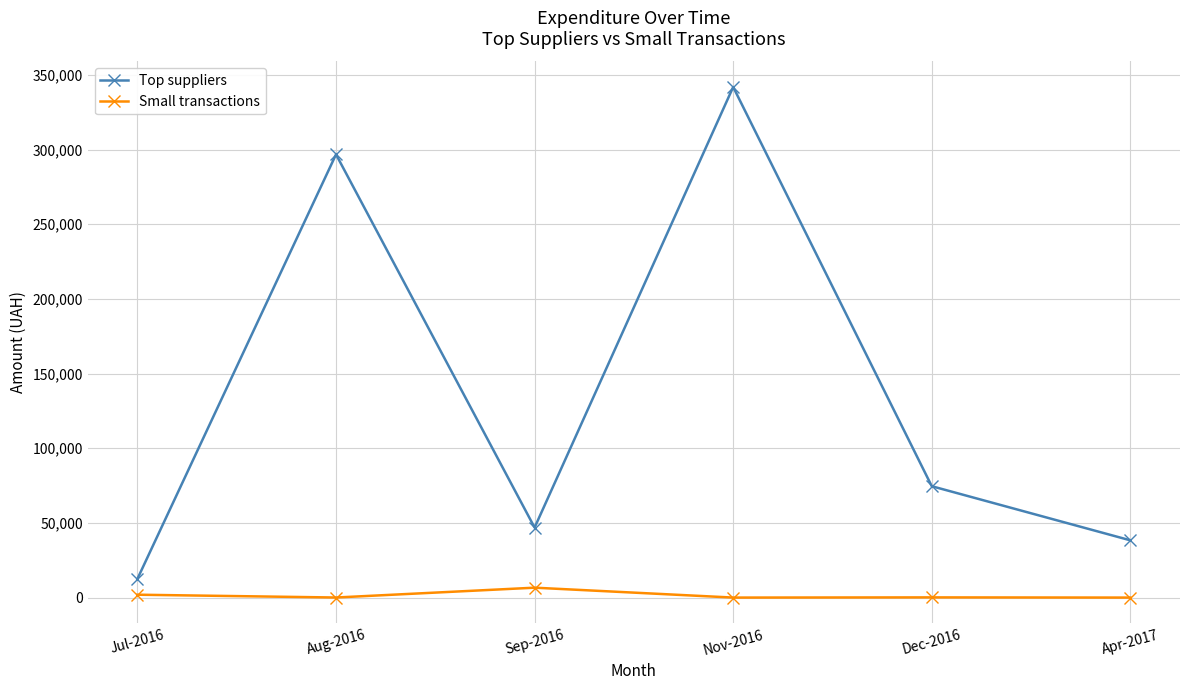

At which label does Small transactions first exceed 126?

Jul-2016